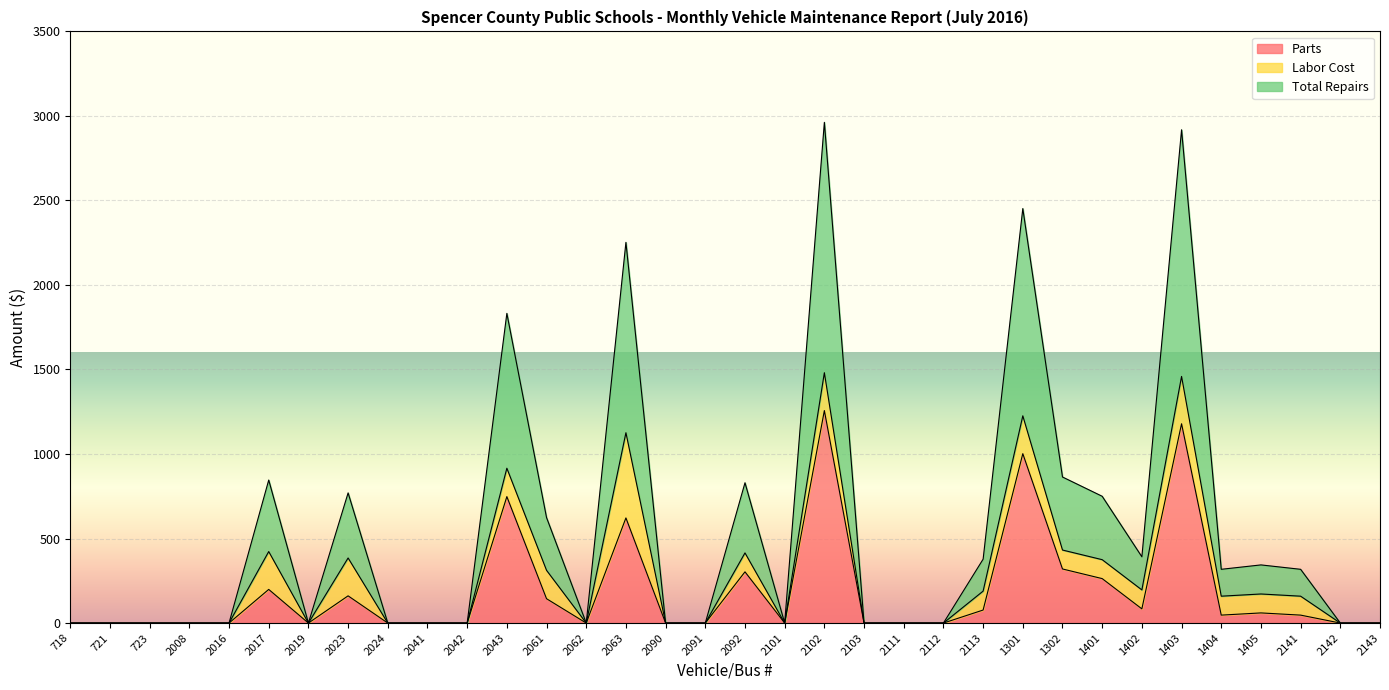

Between 718 and 2061, which series saw the biggest shift?

Total Repairs